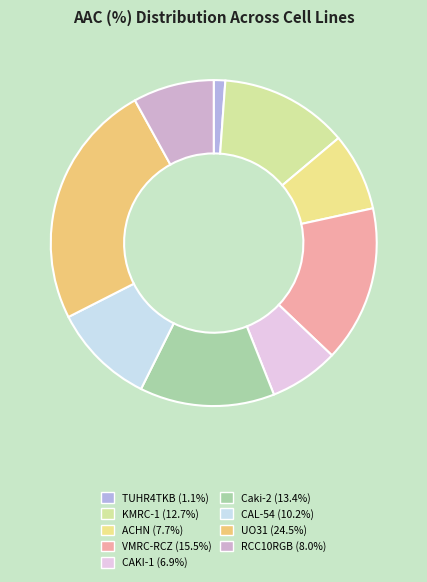

How many segments does this pie chart have?

9